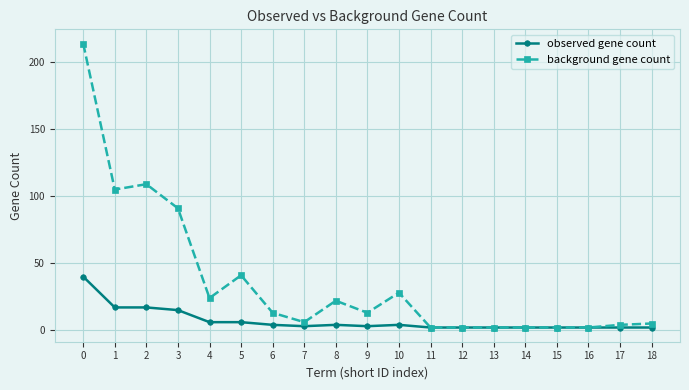

Is it true that background gene count equals 28 at 10?

True